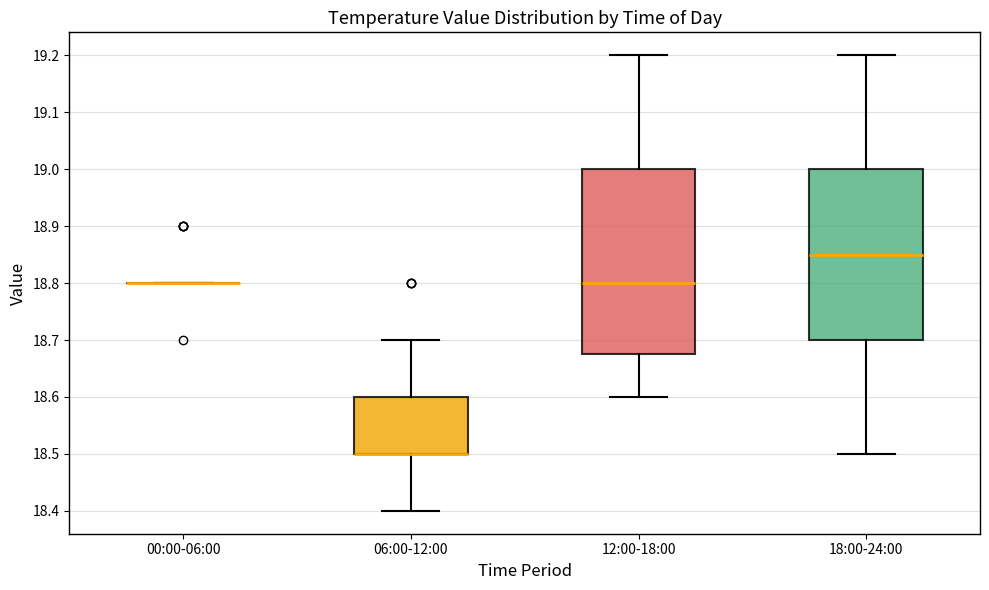

Where is the upper edge of the box for 18:00-24:00 on the y-axis? The values are not printed on the chart, so give them approximately, as read against the axis.

19.00